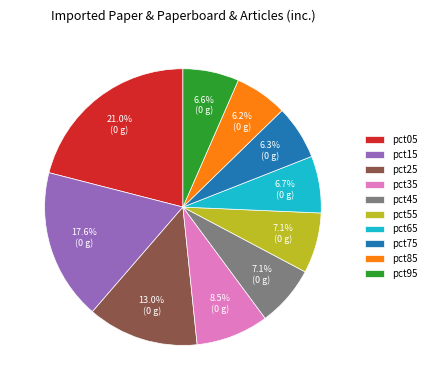

Which category has the biggest portion of the pie?

pct05